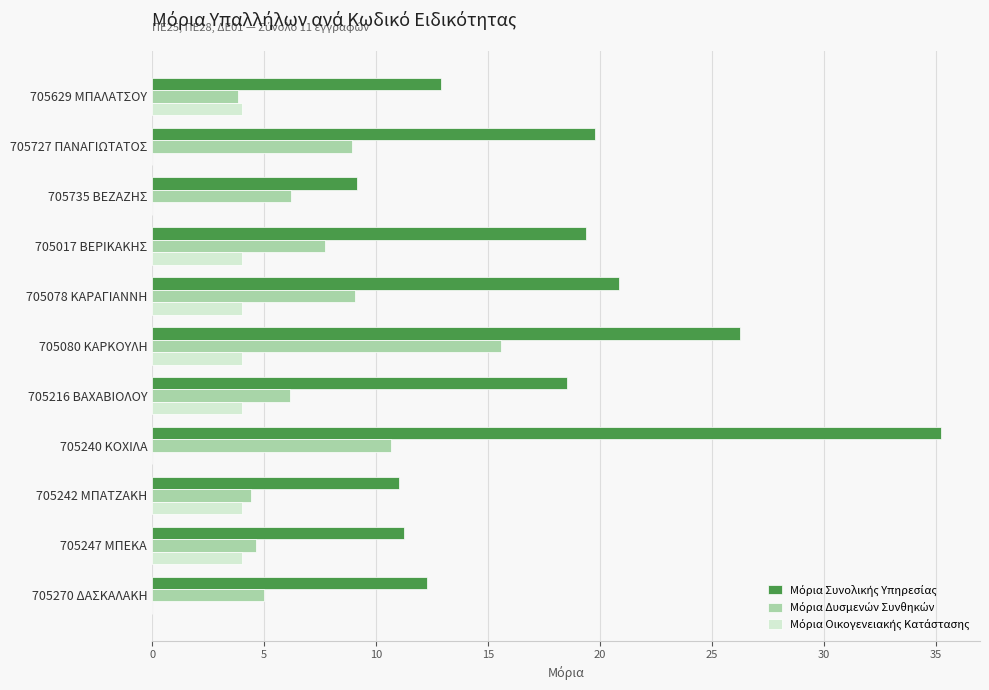

How many distinct data groups are displayed?

3